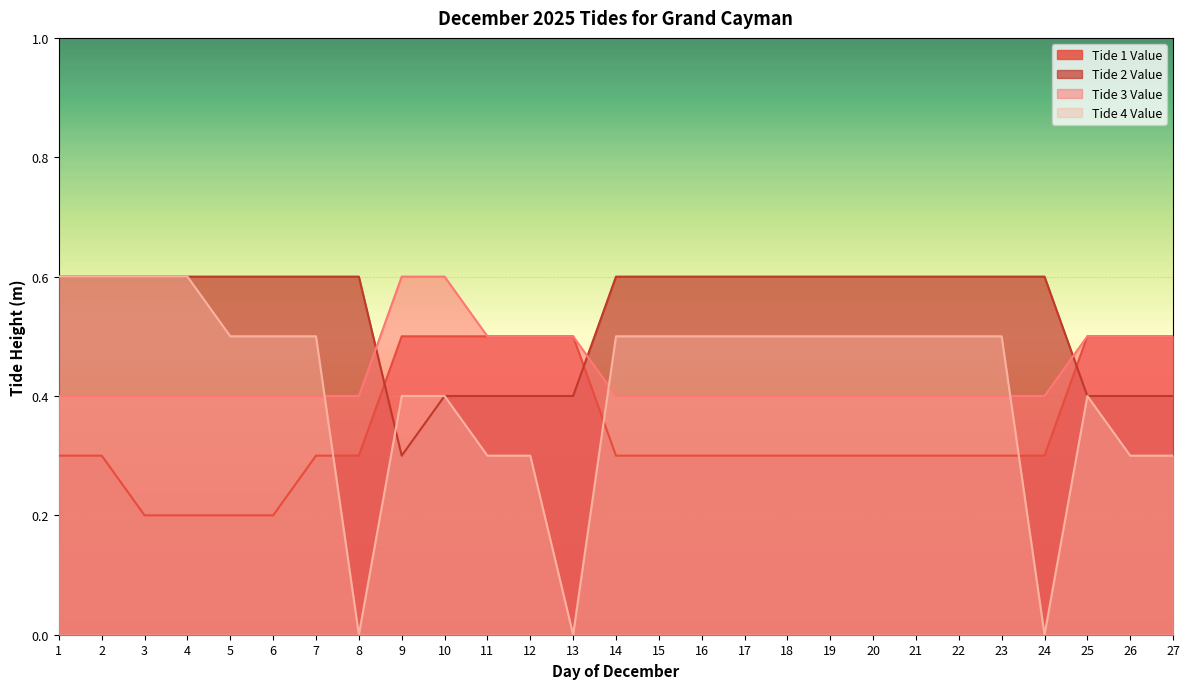

After their last crossing, which series has the higher values: Tide 1 Value or Tide 4 Value?

Tide 1 Value